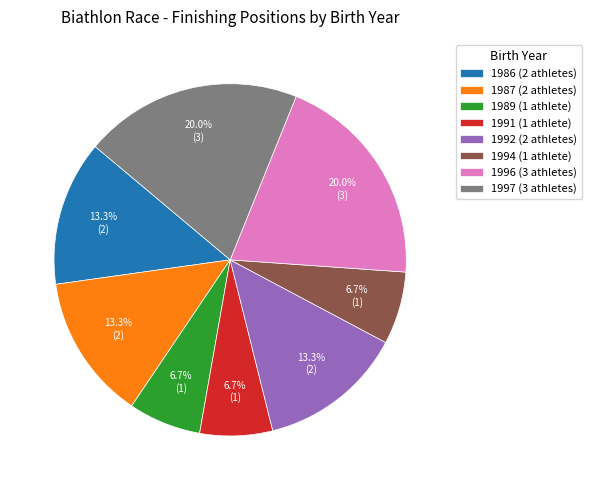

How much of the chart is everything except 1997 (3 athletes)?

80.0%